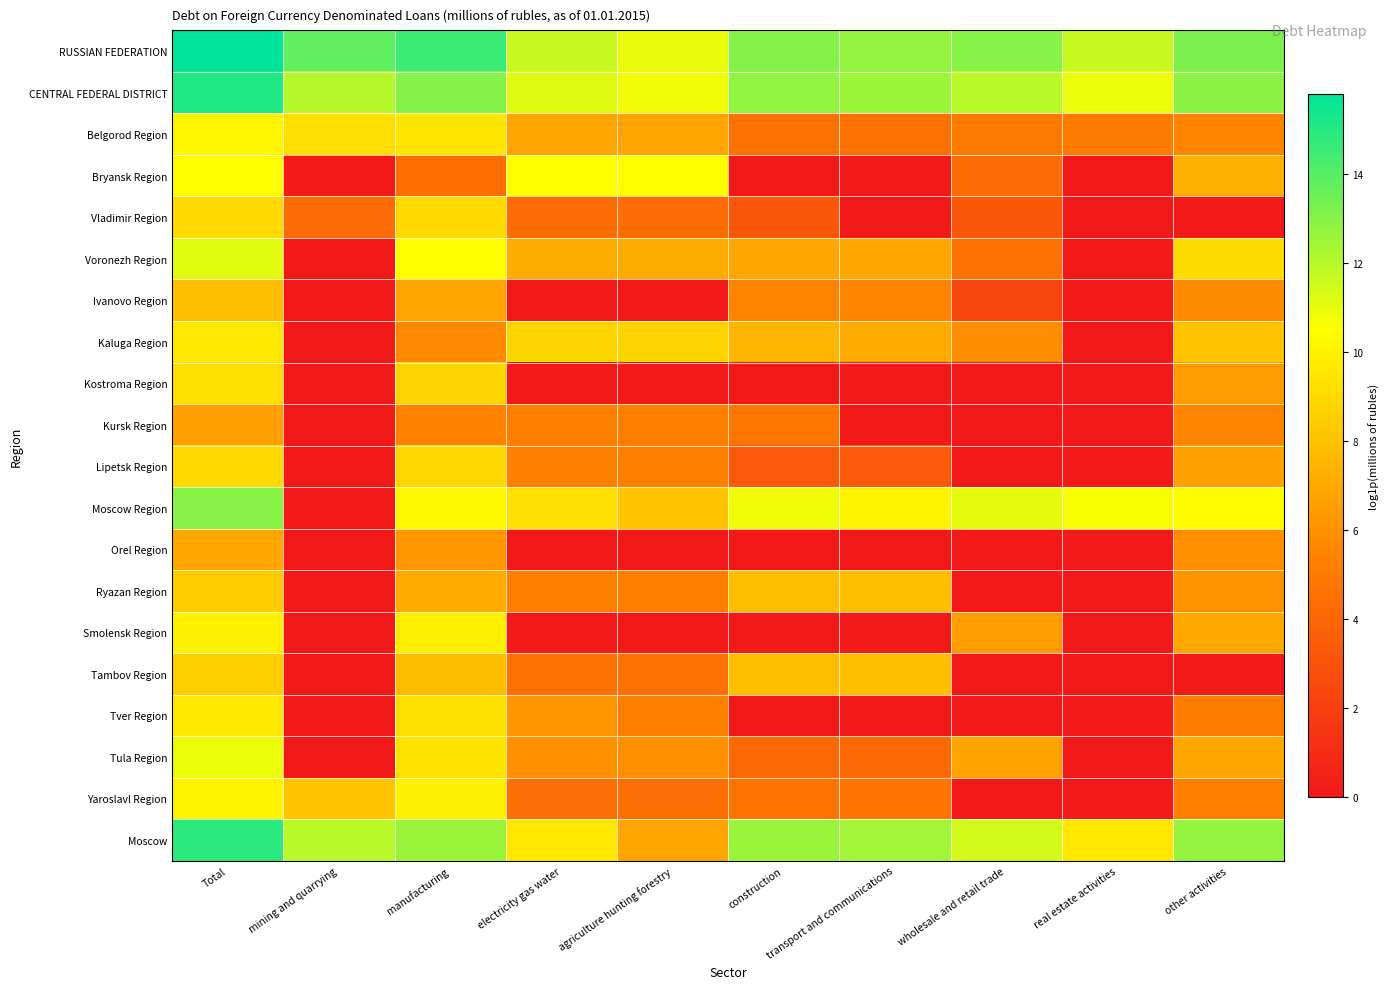

At how many categories does at least one series exceed 3?

10